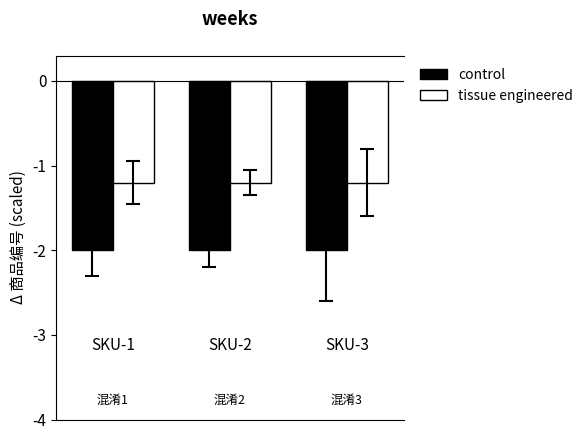

What is the sum of all tissue engineered values?

-3.6